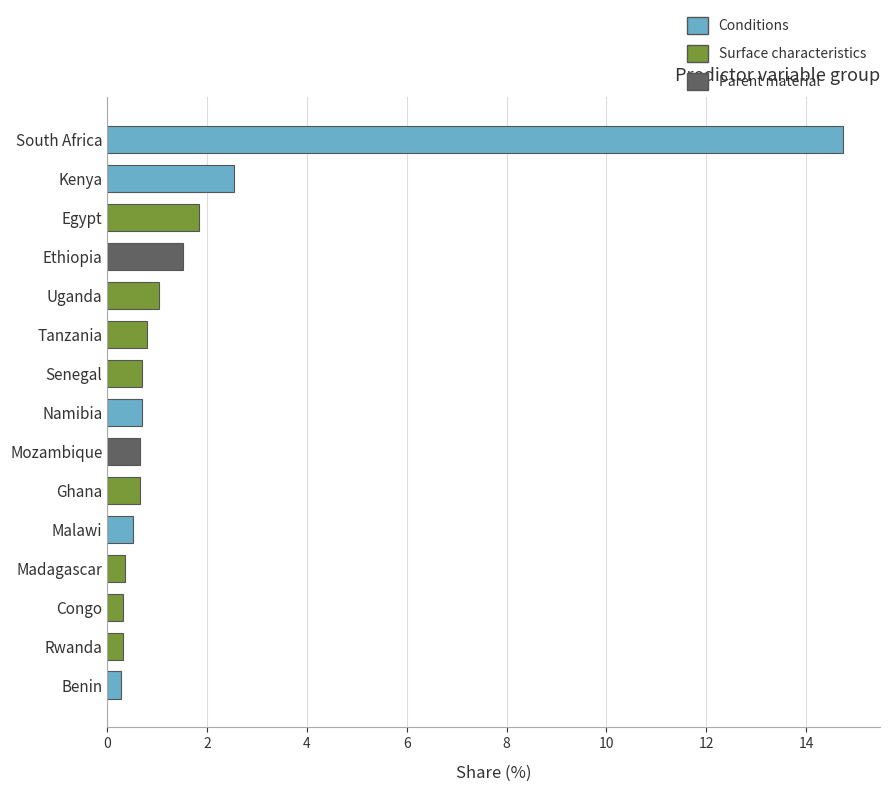

How many bars are there in total?

15